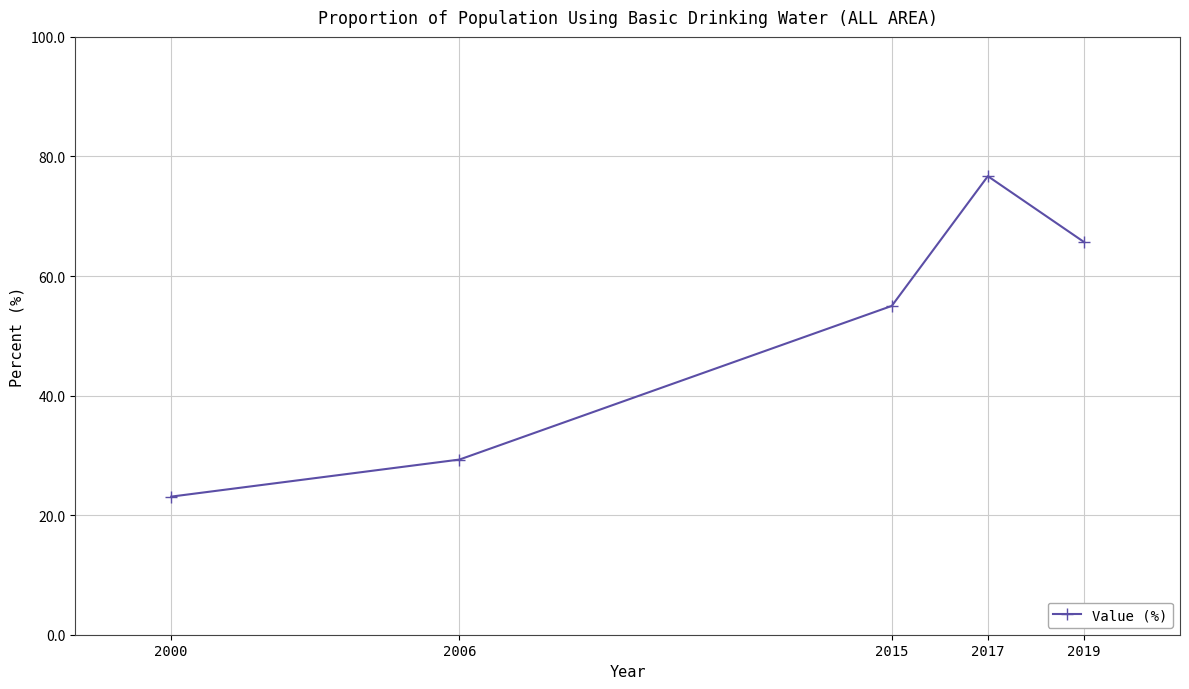

What is the smallest value displayed?

23.1